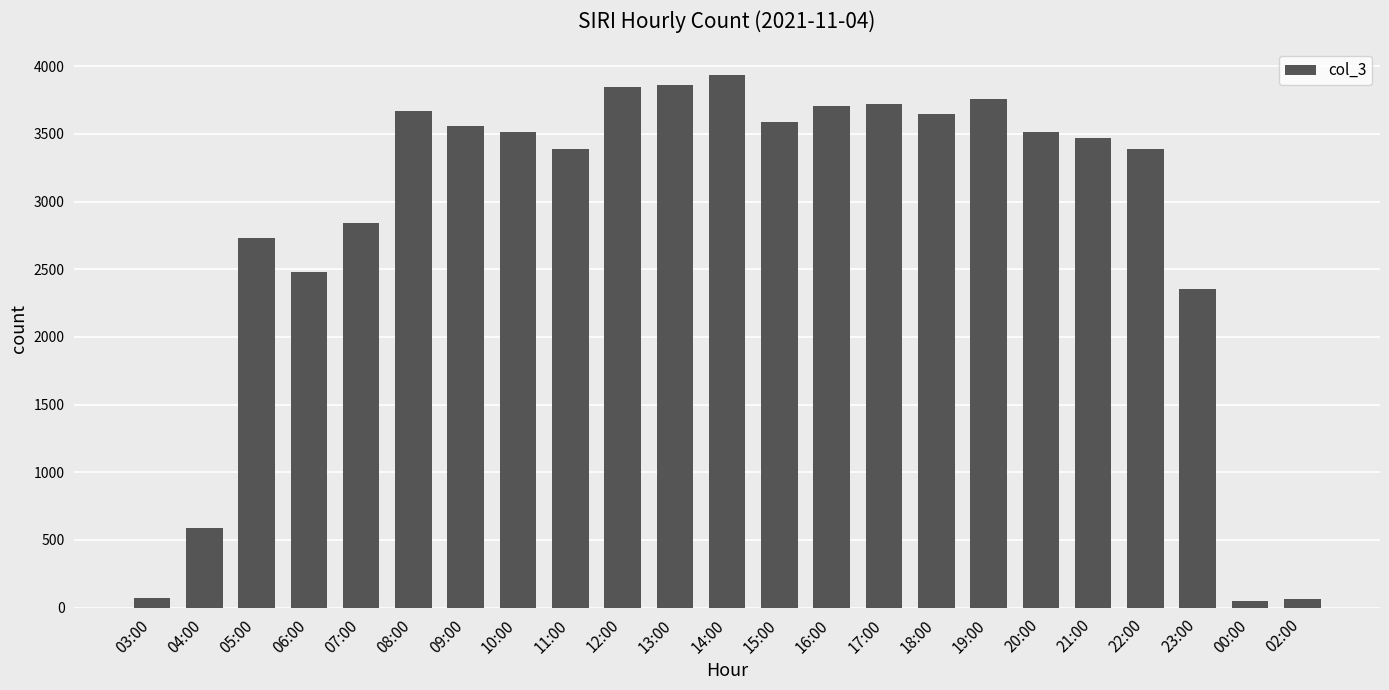

What is the sum of all values?

65747